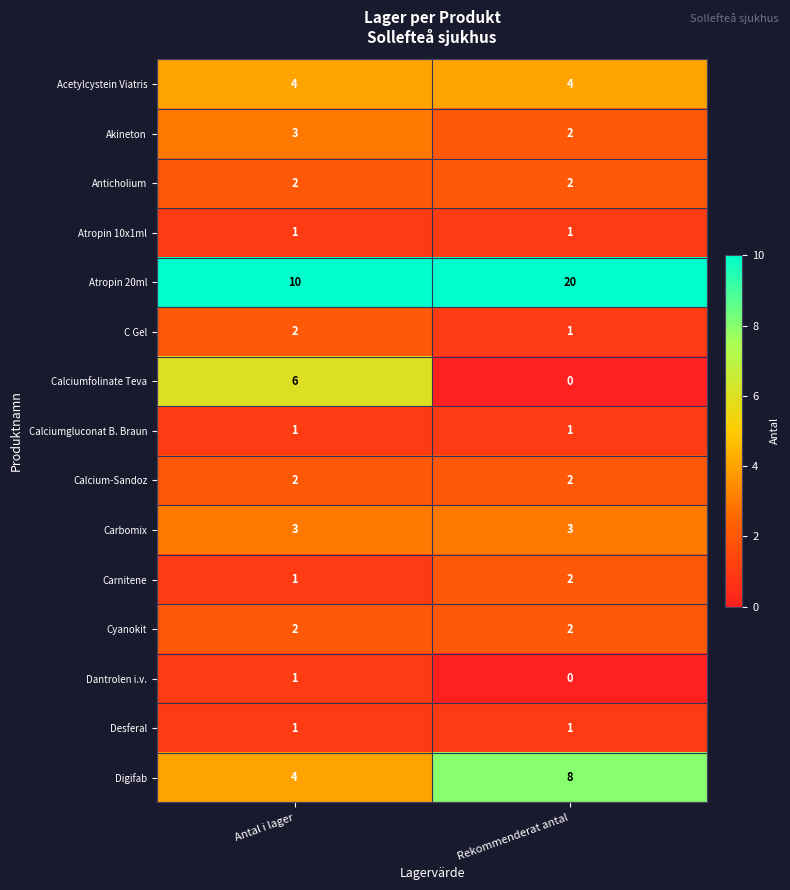

What is the sum of the Anticholium values at Antal i lager and Rekommenderat antal?

4